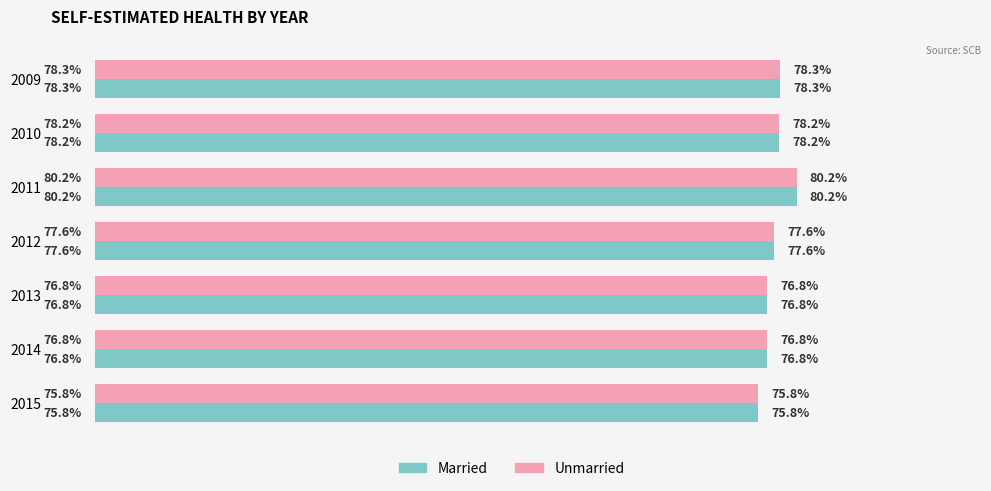

Is the value of Unmarried at 2013 greater than the value of Married at 2011?

No